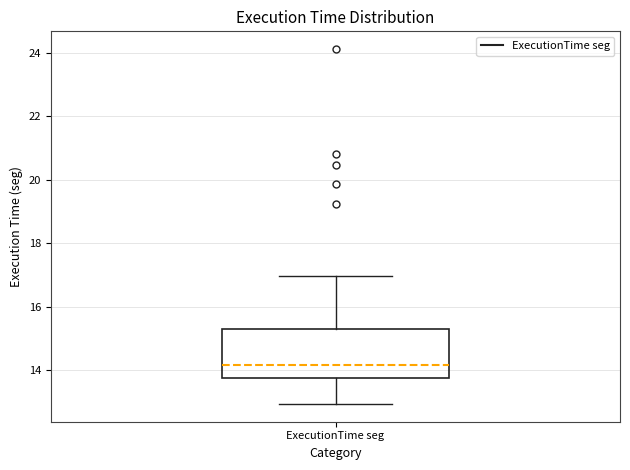

Read this box plot against the y-axis: the position of the median line, the range covered by the box, and the ends of both whiskers. The values are not printed on the chart, so give them approximately, as read against the axis.

median 14.2, box 13.8 to 15.4, whiskers 13.0 to 17.0